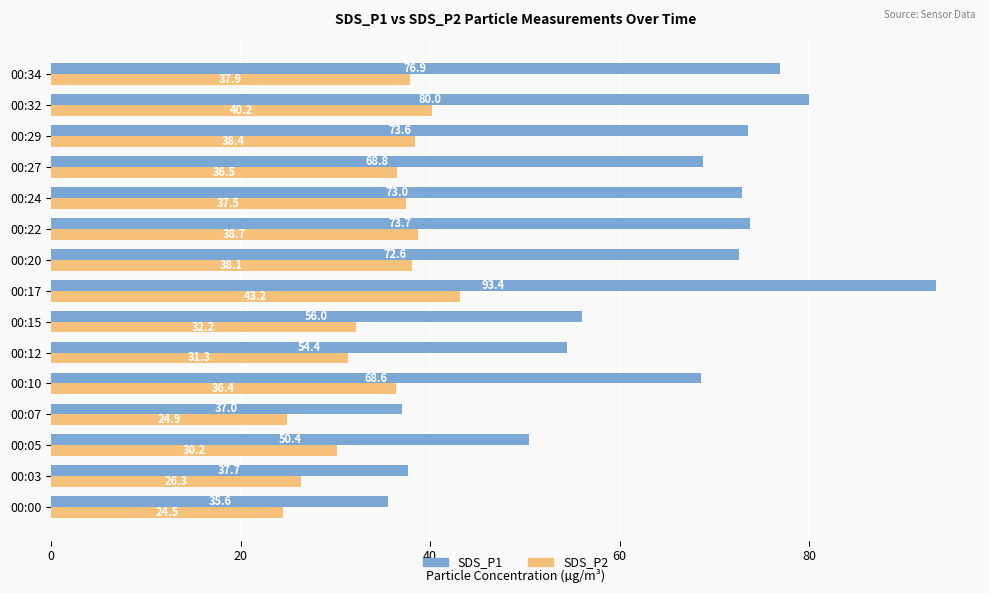

At which label does SDS_P1 reach its peak?

00:17